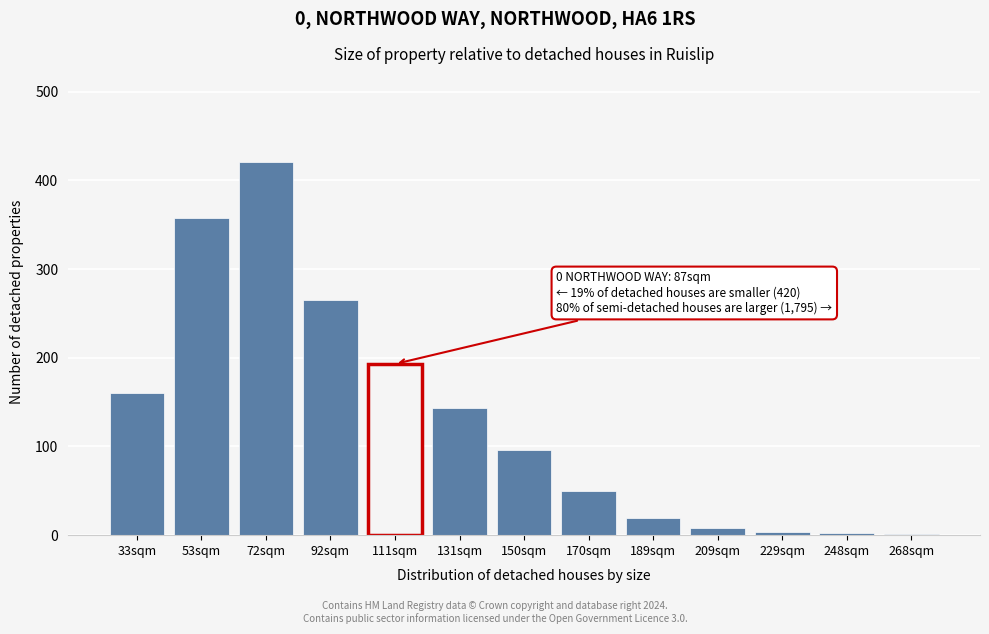

Between 170sqm and 92sqm, which is larger?

92sqm